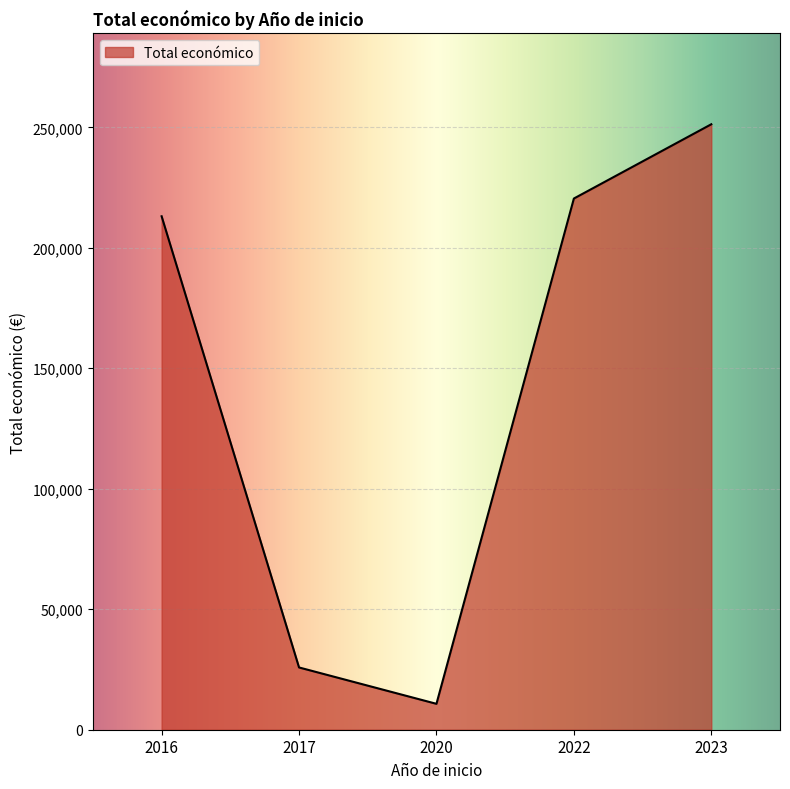

Rank the categories by value from highest to lowest.

2023, 2022, 2016, 2017, 2020